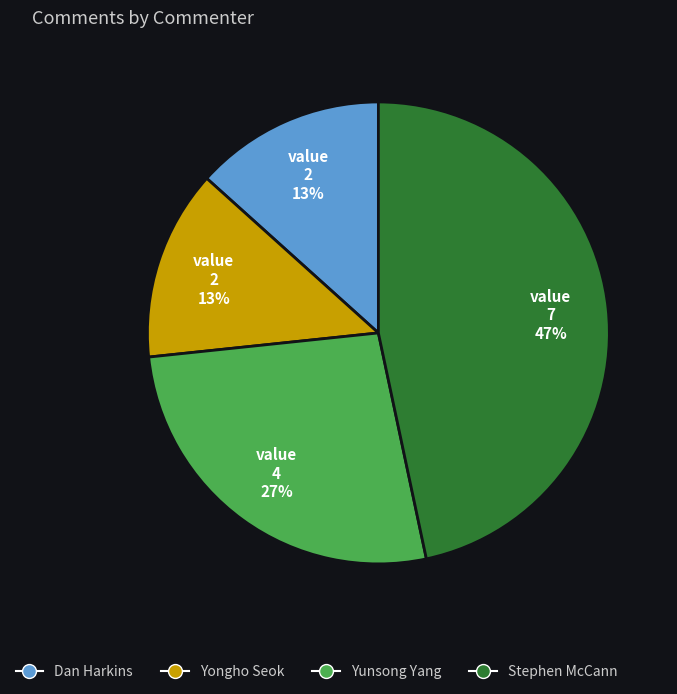

To the nearest percent, what percentage of the pie is Dan Harkins?

13%